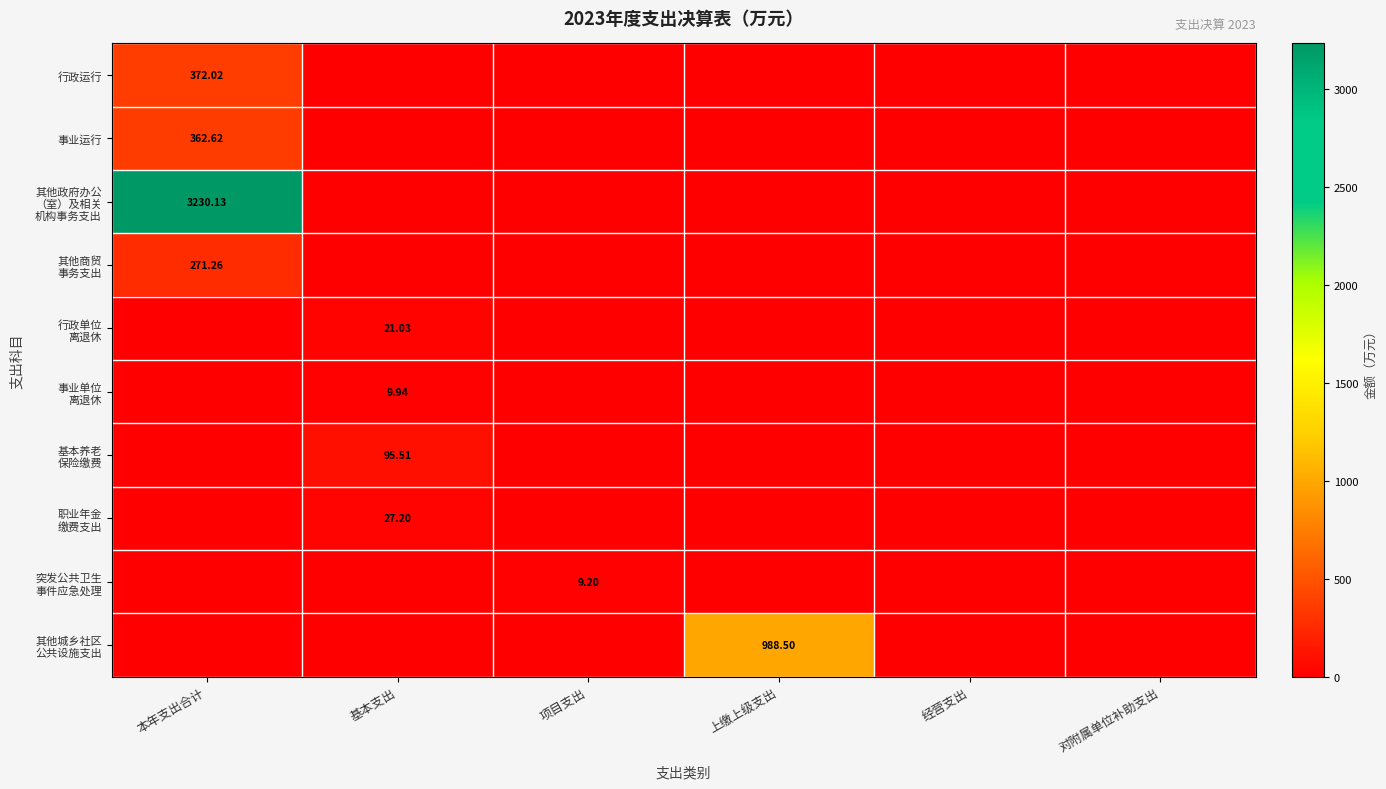

The 事业运行 series shows 0.0 at 上缴上级支出. True or false?

True